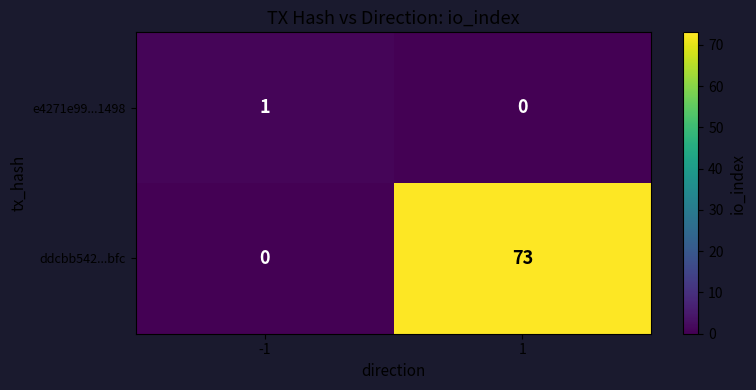

What is the difference between the highest and lowest values at 1?

73